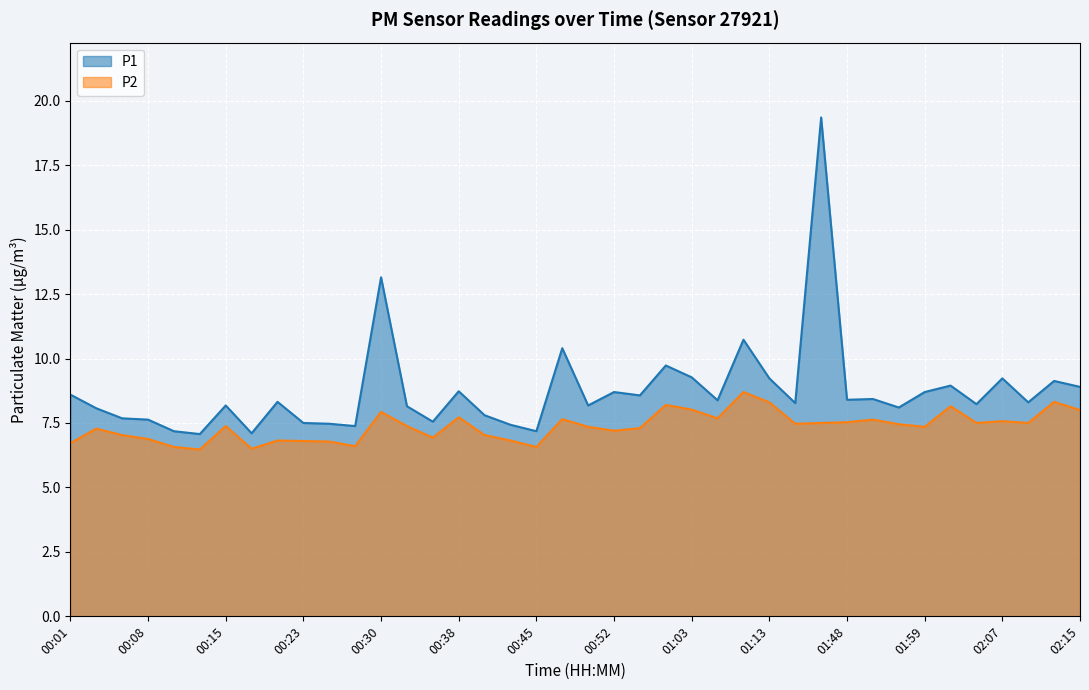

Between 01:11 and 01:59, which series saw the biggest shift?

P1